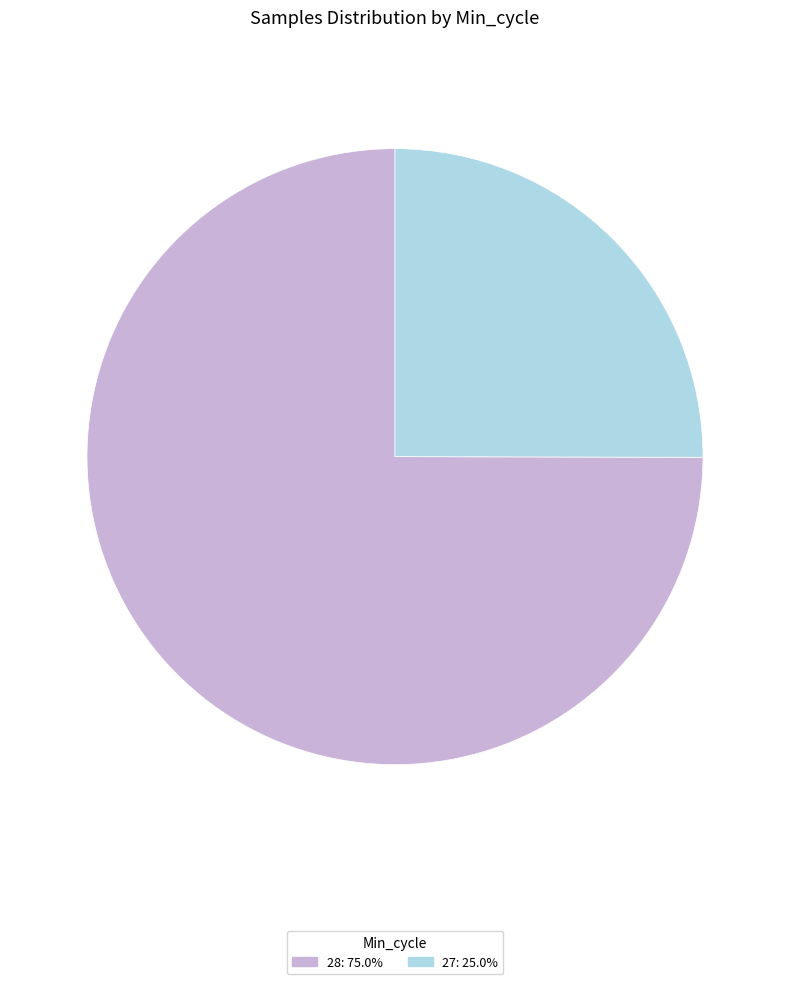

Count the number of slices in the pie.

2